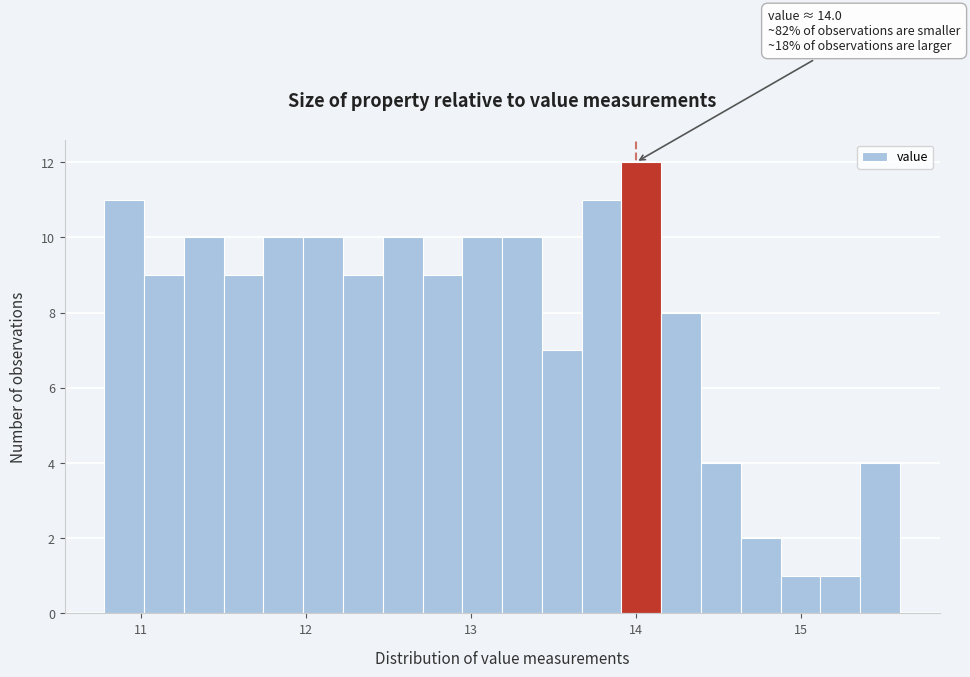

Around what value on the x-axis is the tallest bar? Give the approximate position of its centre, as read against the axis.

14.0